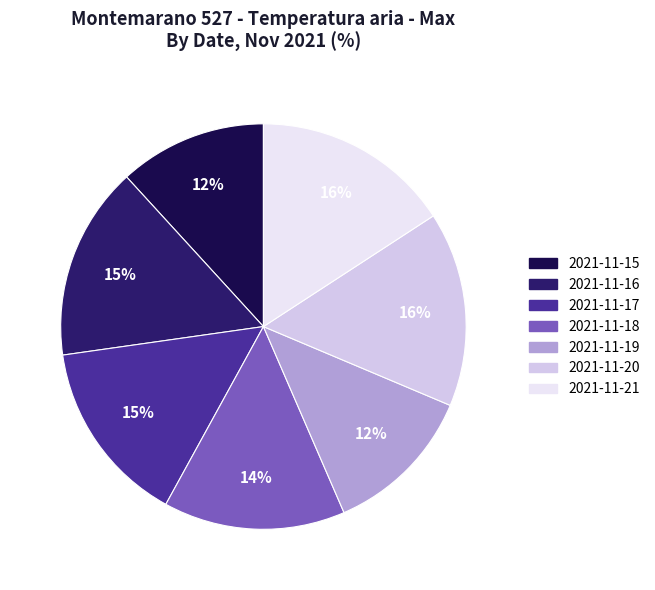

Which category has the biggest portion of the pie?

2021-11-21